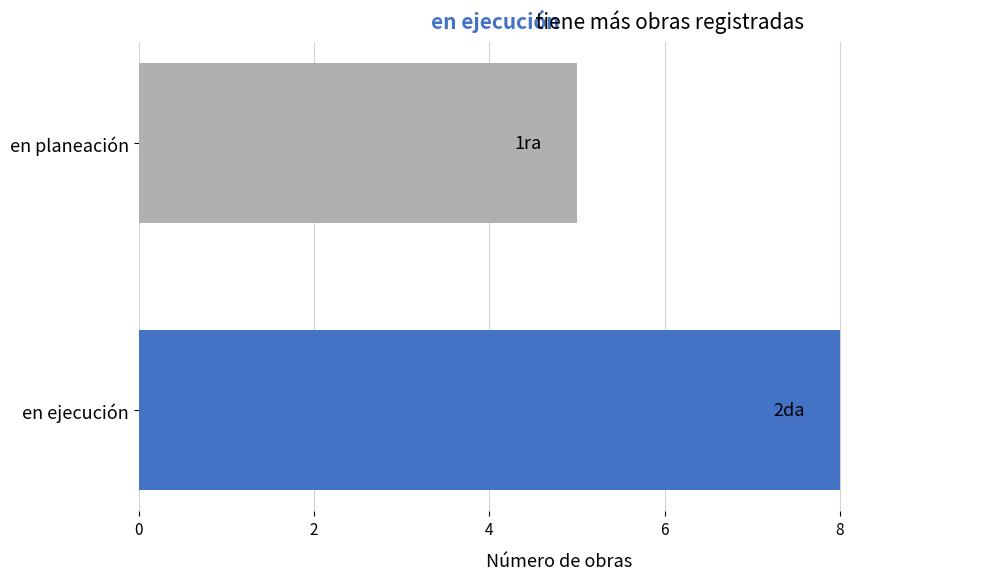

Rank the categories by value from lowest to highest.

en planeación, en ejecución